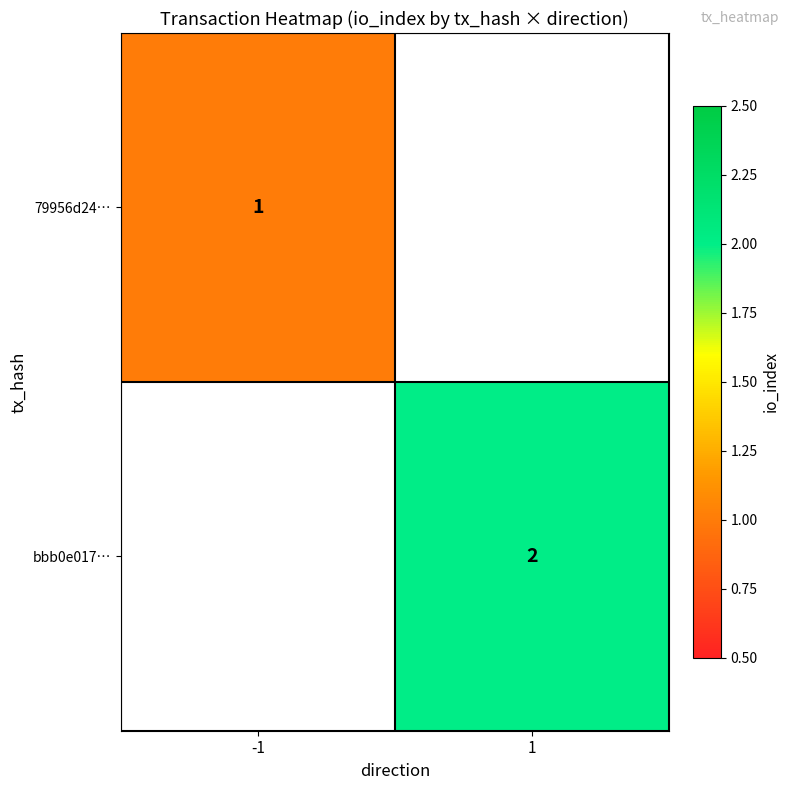

The 79956d24… series shows 2 at -1. True or false?

False